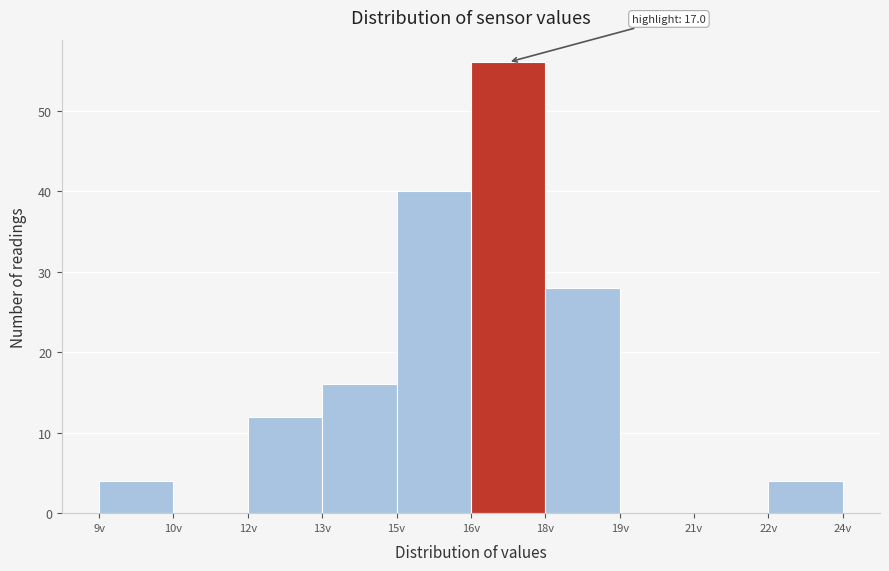

Reading right to left, list all the values displayed in this chart.

22v=4	21v=0	19v=0	18v=28	16v=56	15v=40	13v=16	12v=12	10v=0	9v=4